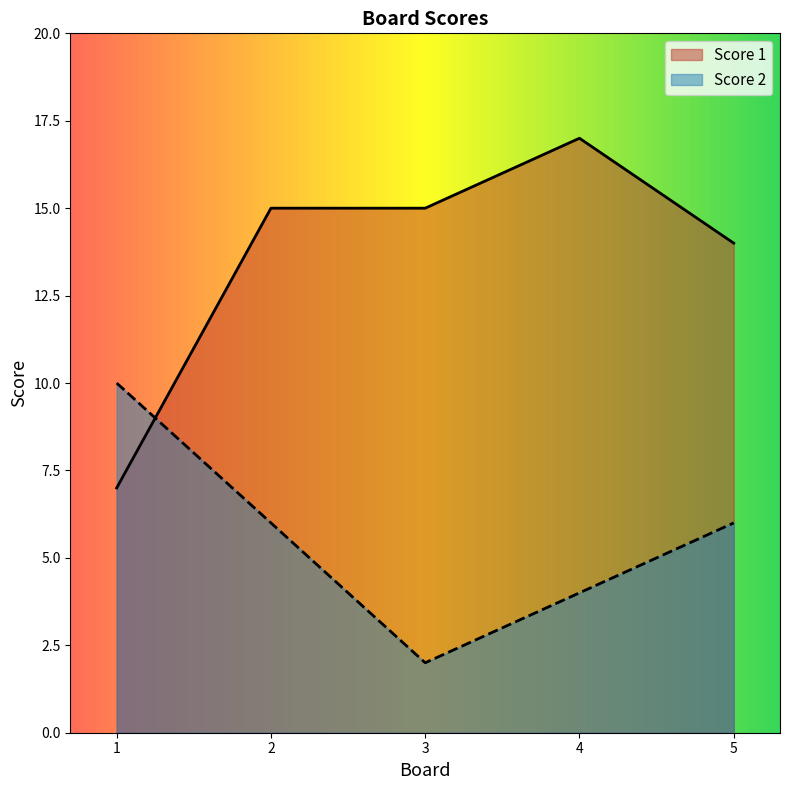

Count the Score 1 values in the range 14 to 15.

3